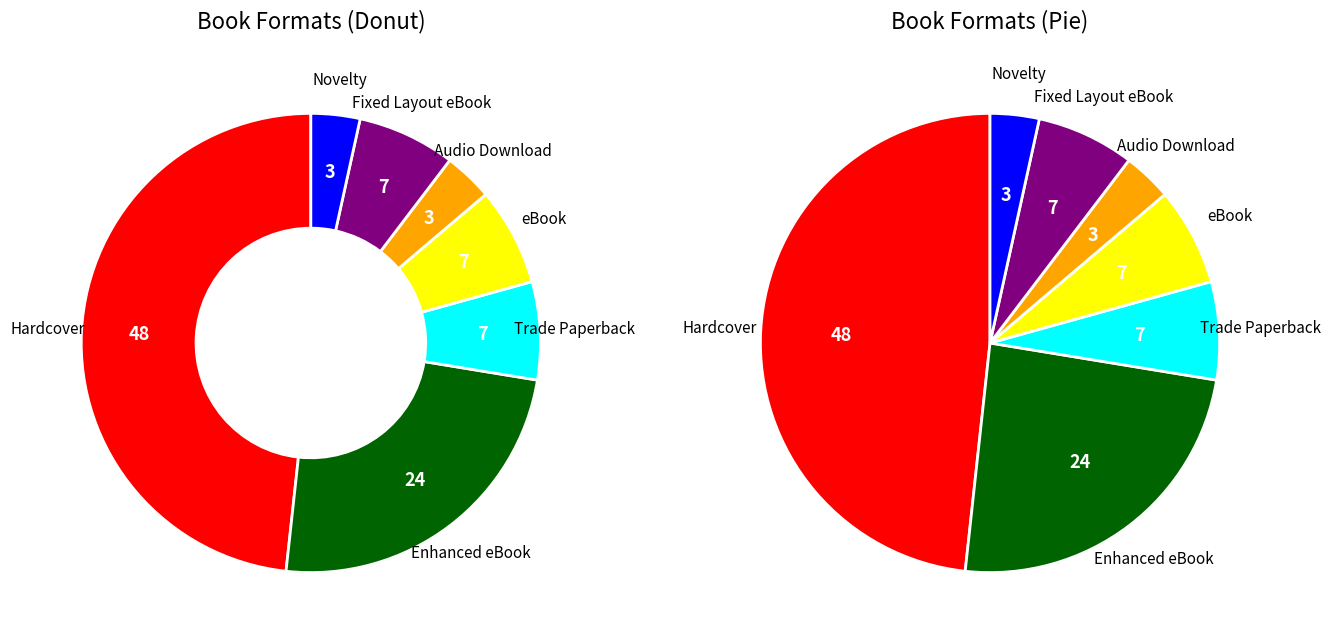

What is the ratio of the value at Novelty to the value at Audio Download?

1.0